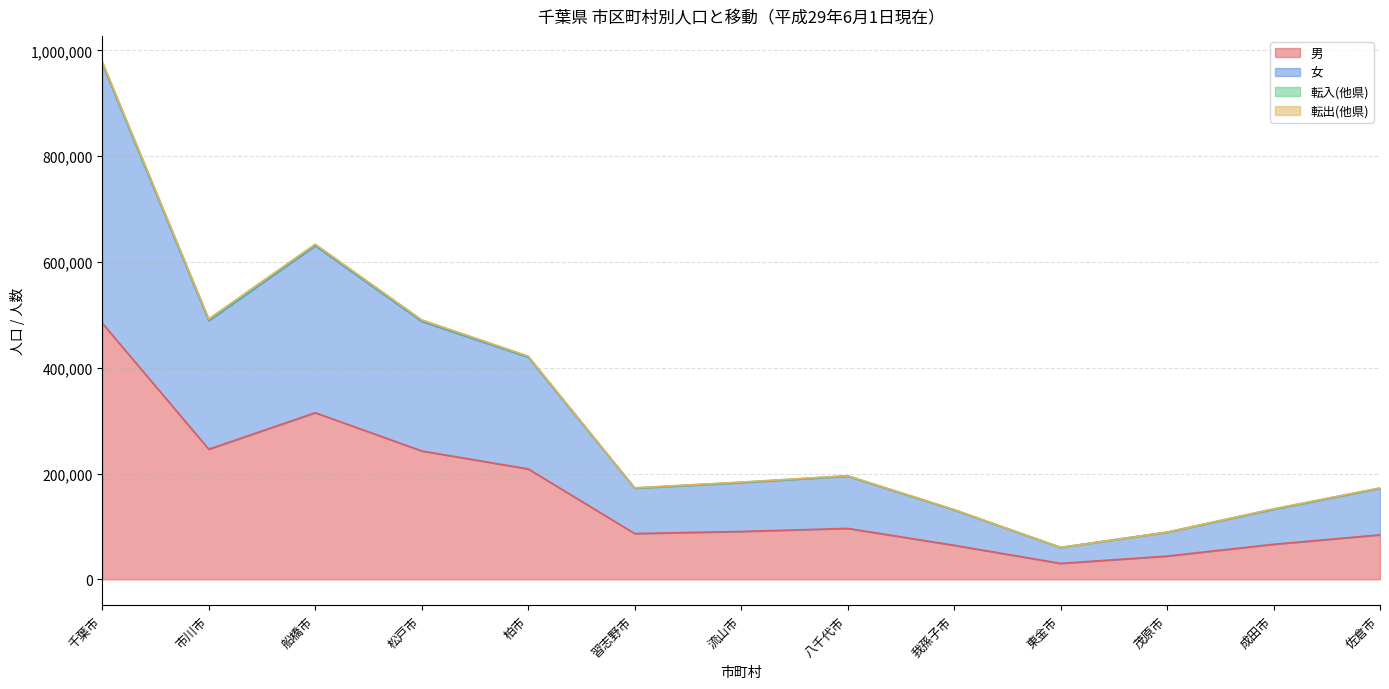

True or false: 男 has a value of 37549 at 佐倉市.

False